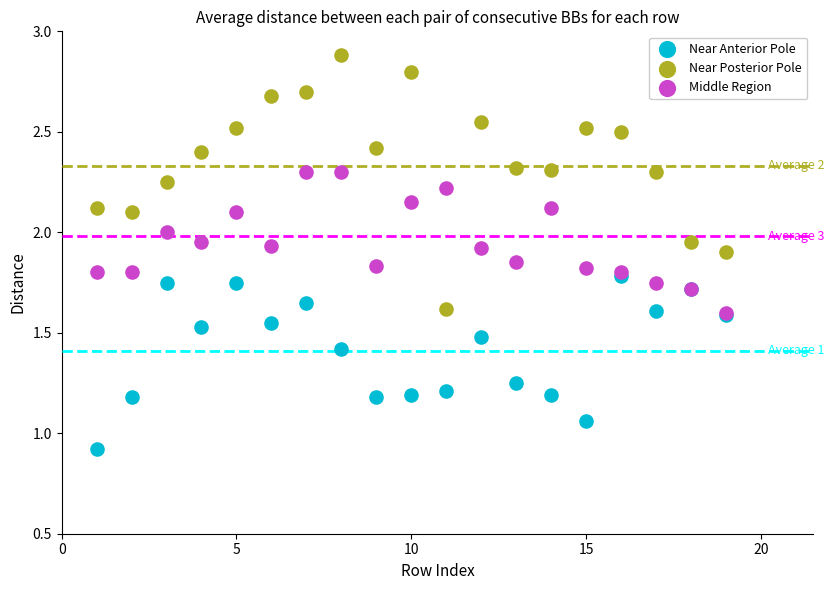

Which series has the largest Y range (max minus min)?

Near Posterior Pole